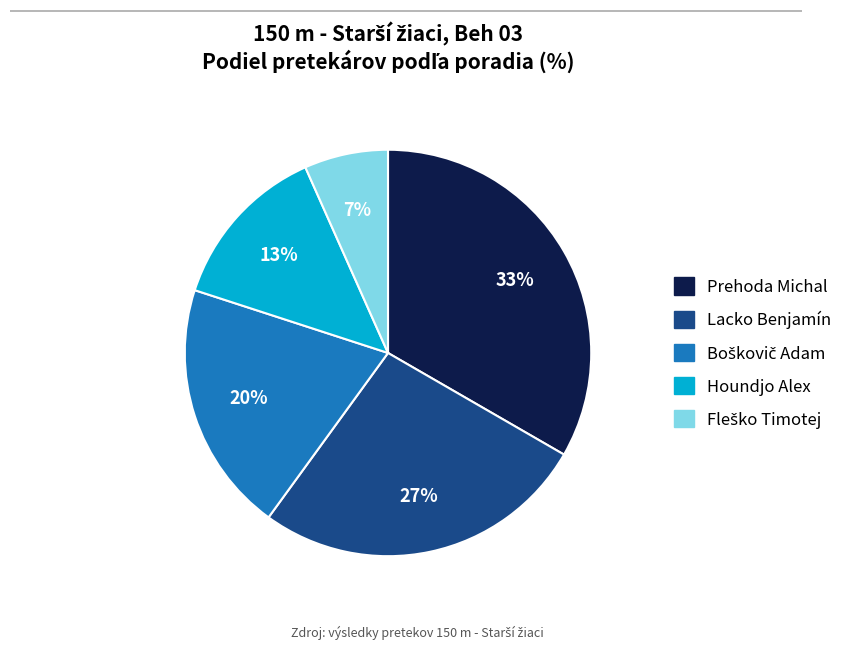

What is the ratio of the value at Prehoda Michal to the value at Houndjo Alex?

2.5